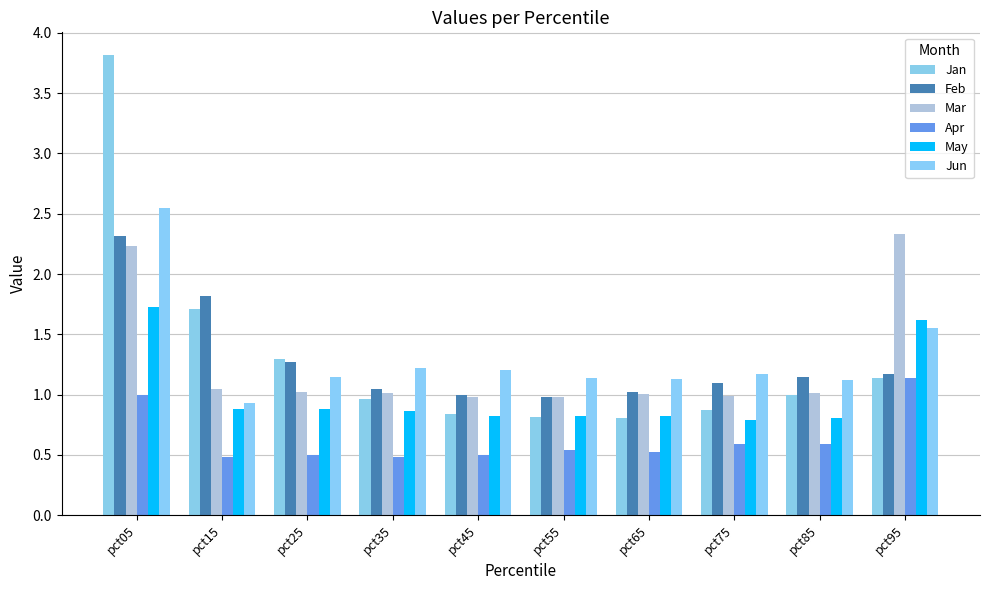

Is the value of Feb at pct85 greater than the value of Jun at pct15?

Yes